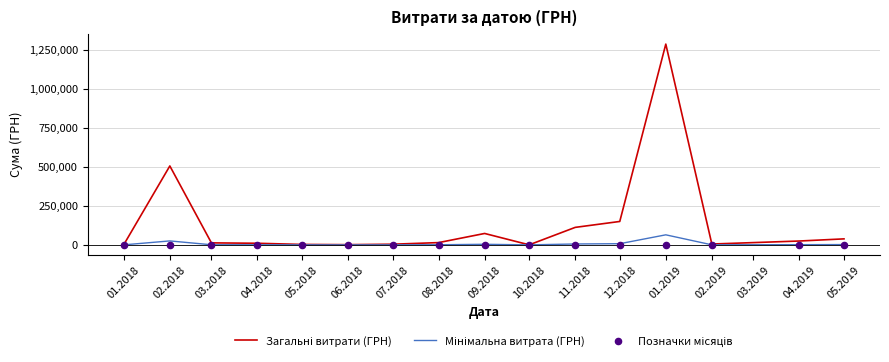

At how many categories does at least one series exceed 1239966?

1